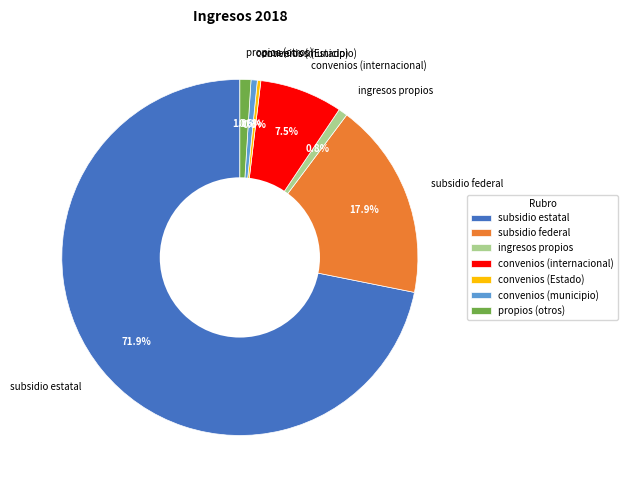

Which slice is the largest?

subsidio estatal